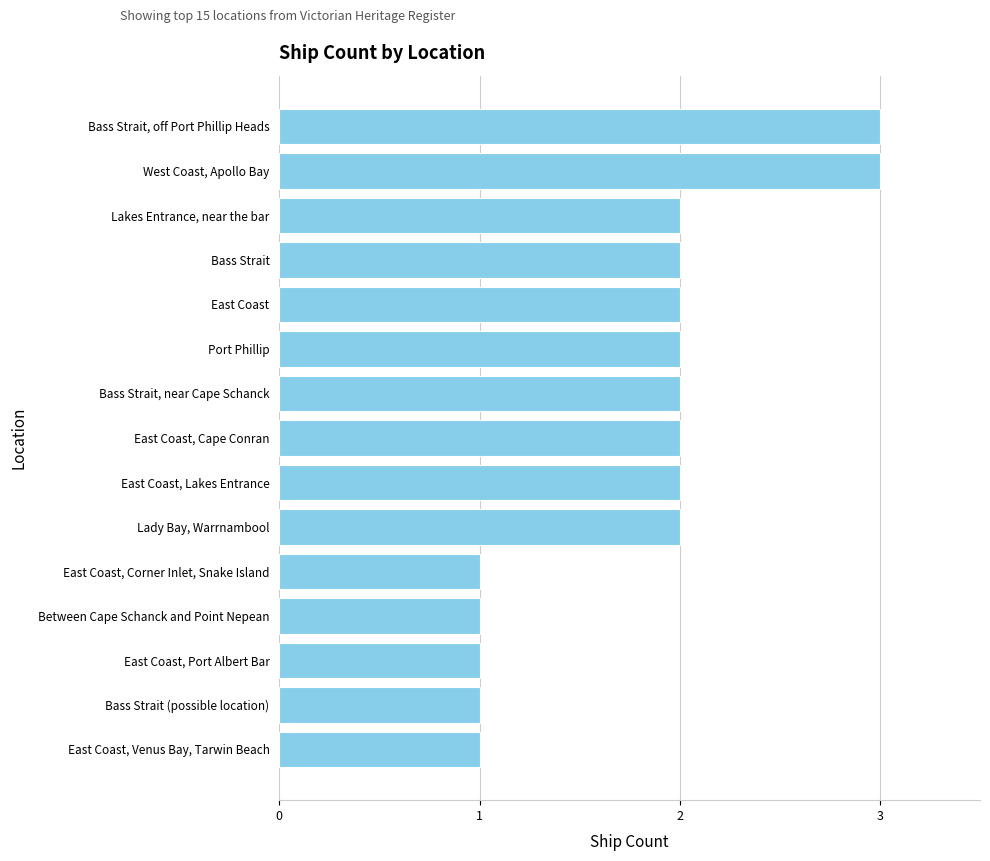

What is the greatest value displayed?

3